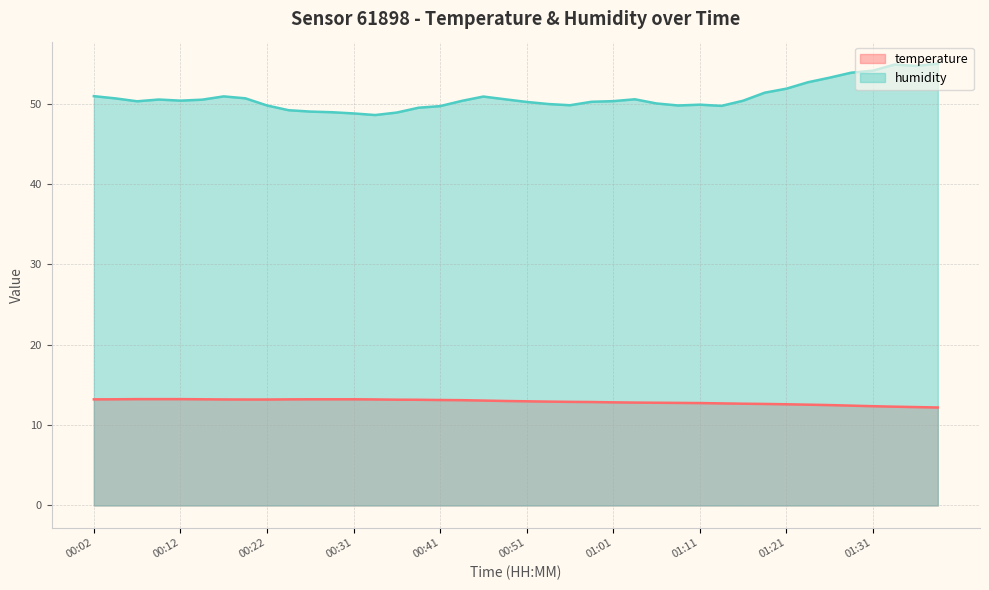

What is the difference between the humidity values at 00:34 and 00:14?

1.9